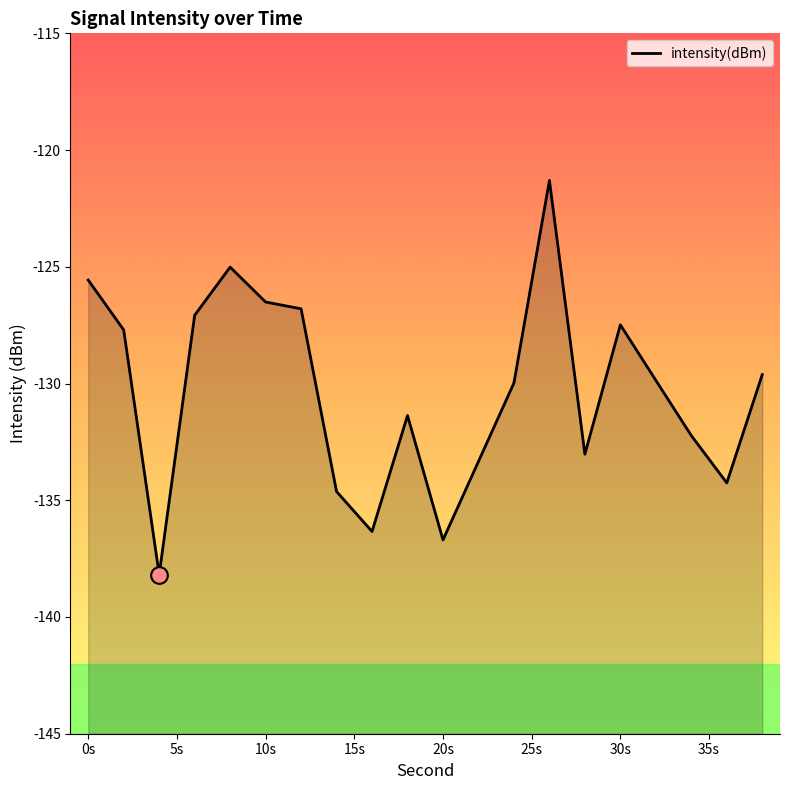

True or false: the data shows -125.6 at 0s.

True